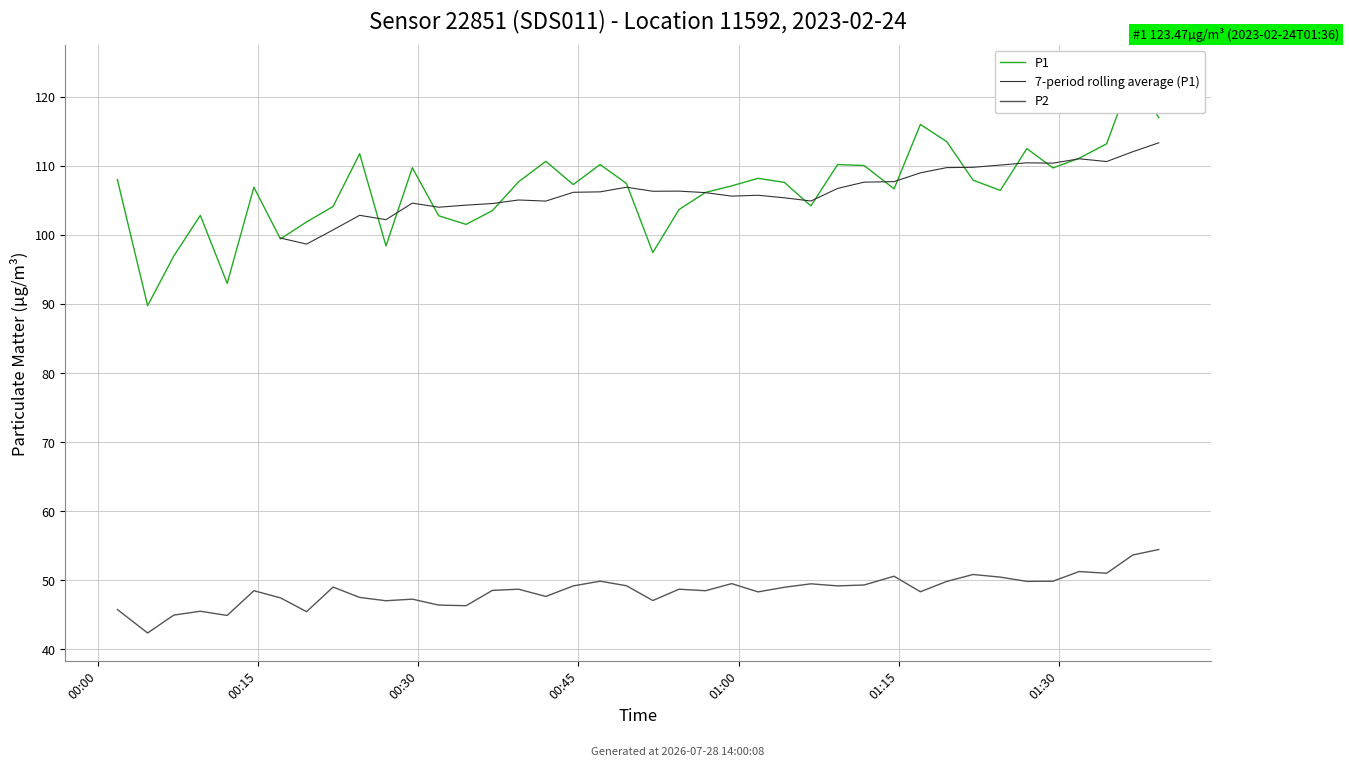

What is the sum of all P1 values?

4266.9